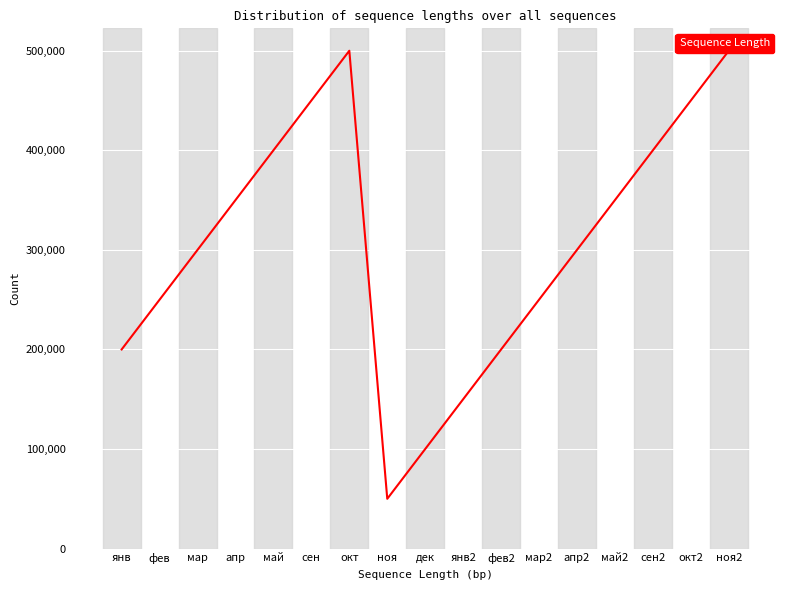

What is the greatest value displayed?

500000